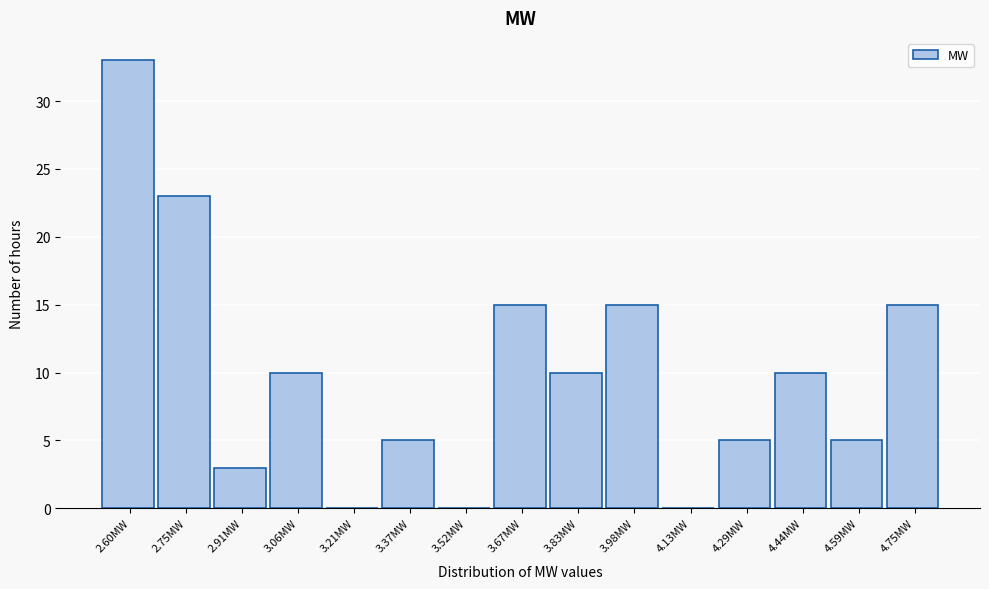

Reading right to left, list all the values displayed in this chart.

4.75MW=15	4.59MW=5	4.44MW=10	4.29MW=5	4.13MW=0	3.98MW=15	3.83MW=10	3.67MW=15	3.52MW=0	3.37MW=5	3.21MW=0	3.06MW=10	2.91MW=3	2.75MW=23	2.60MW=33